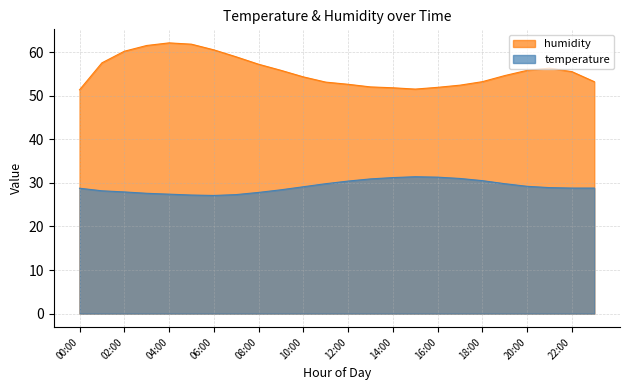

At how many categories does at least one series exceed 27?

24